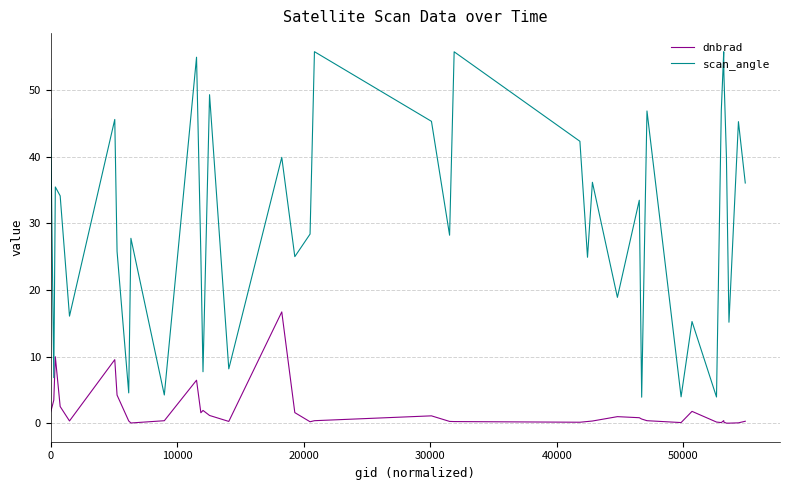

Which series has the largest total across all categories?

scan_angle